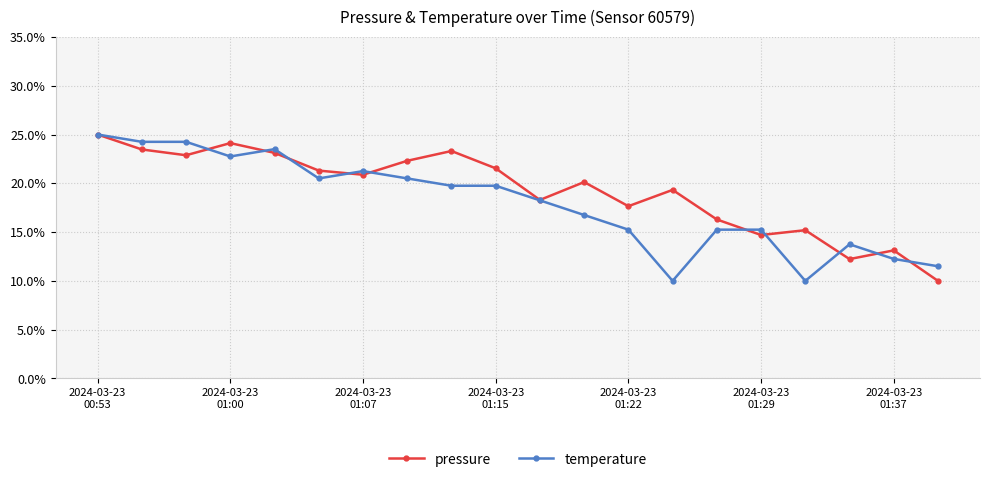

What is the value of the pressure point at the 18th from the left?

12.2